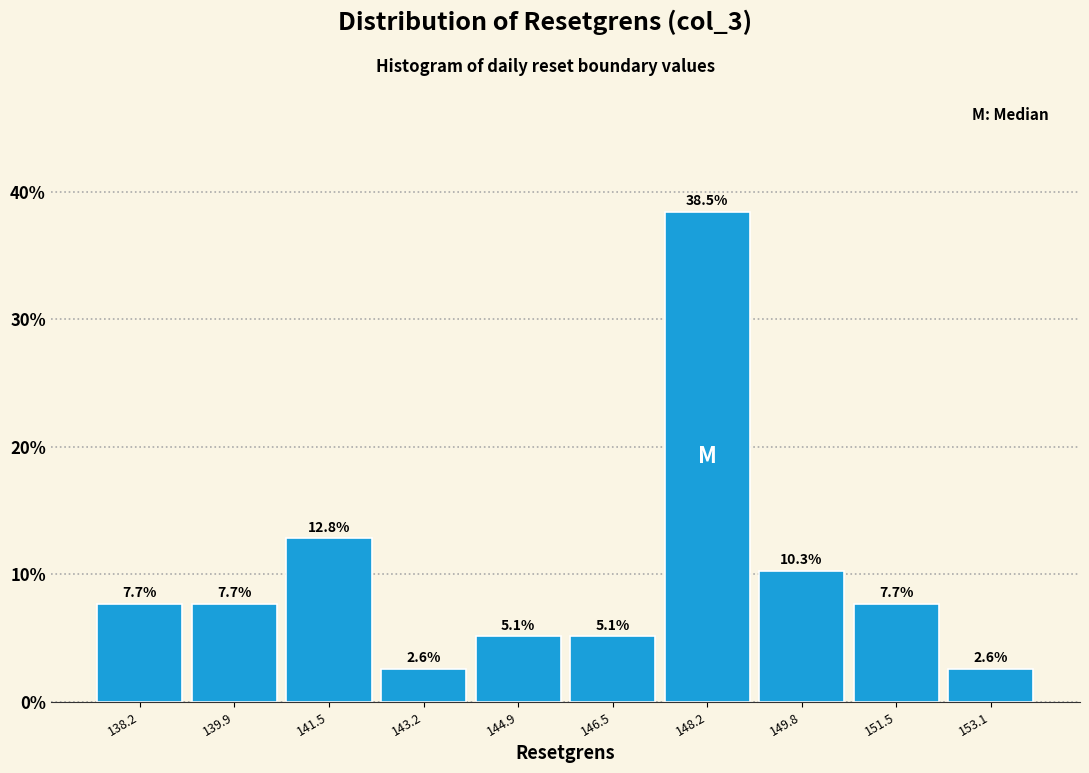

Reading left to right, list every bar in this chart as the range it spans on the x-axis followed by its height. The bar edges are not printed on the chart, so give them approximately, as read against the axis.

137.4 to 139.0: 7.7
139.0 to 140.8: 7.7
140.8 to 142.4: 12.8
142.4 to 144.0: 2.6
144.0 to 145.6: 5.1
145.6 to 147.4: 5.1
147.4 to 149.0: 38.5
149.0 to 150.6: 10.3
150.6 to 152.4: 7.7
152.4 to 154.0: 2.6